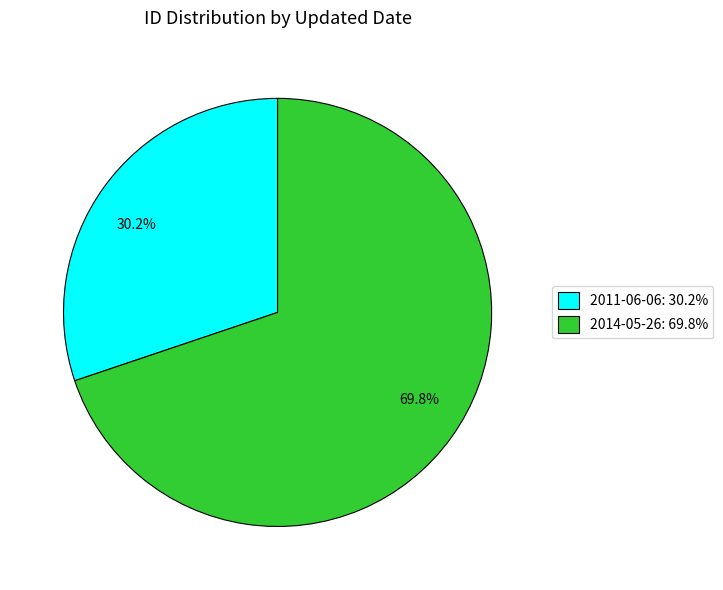

Between 2011-06-06 and 2014-05-26, which is larger?

2014-05-26